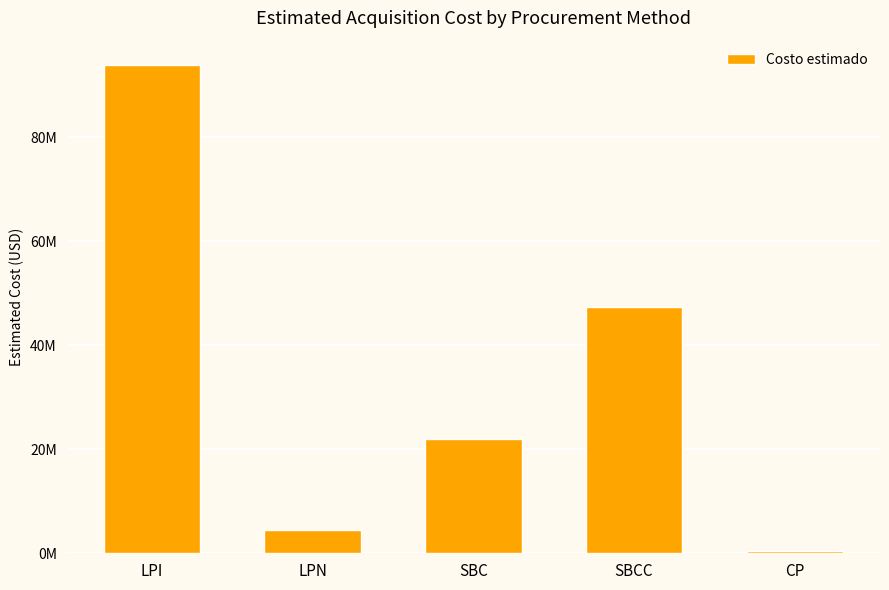

What is the label of the 4th bar from the left?

SBCC